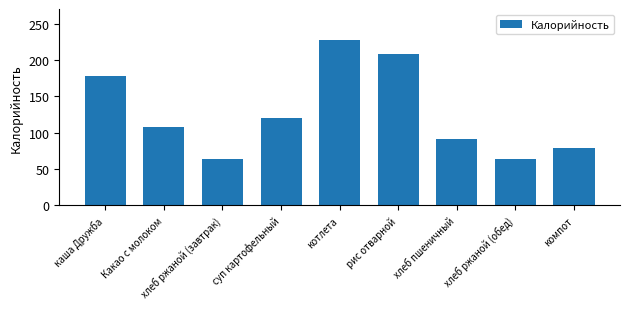

What is the maximum value shown in the chart?

228.0